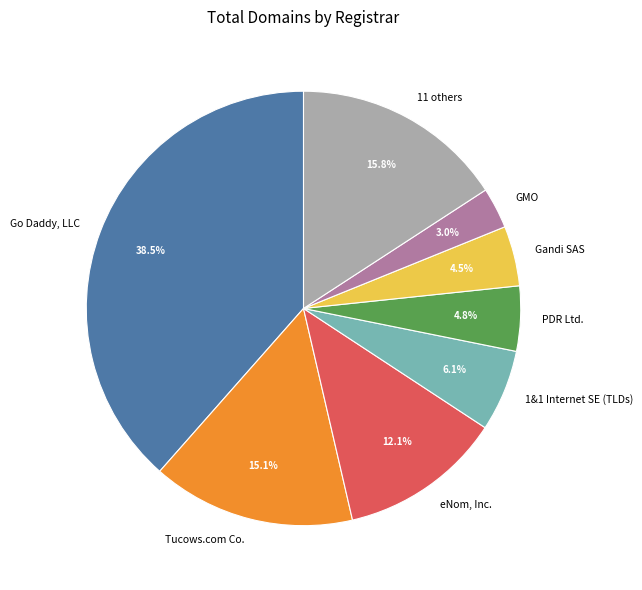

Does PDR Ltd. account for over 50% of the chart?

No